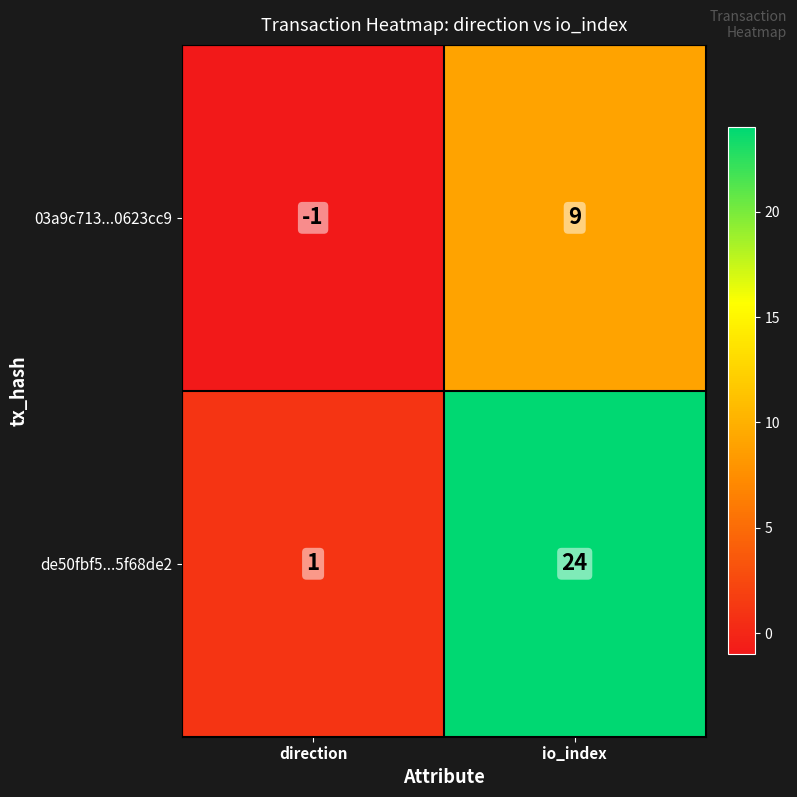

What is the highest value of the 03a9c713...0623cc9 series?

9